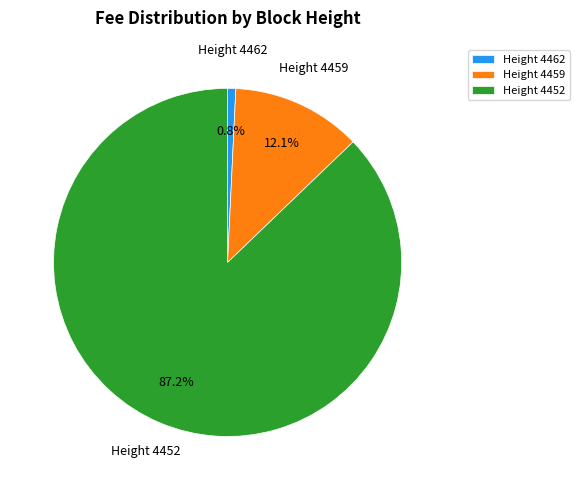

Rank the categories by value from highest to lowest.

Height 4452, Height 4459, Height 4462